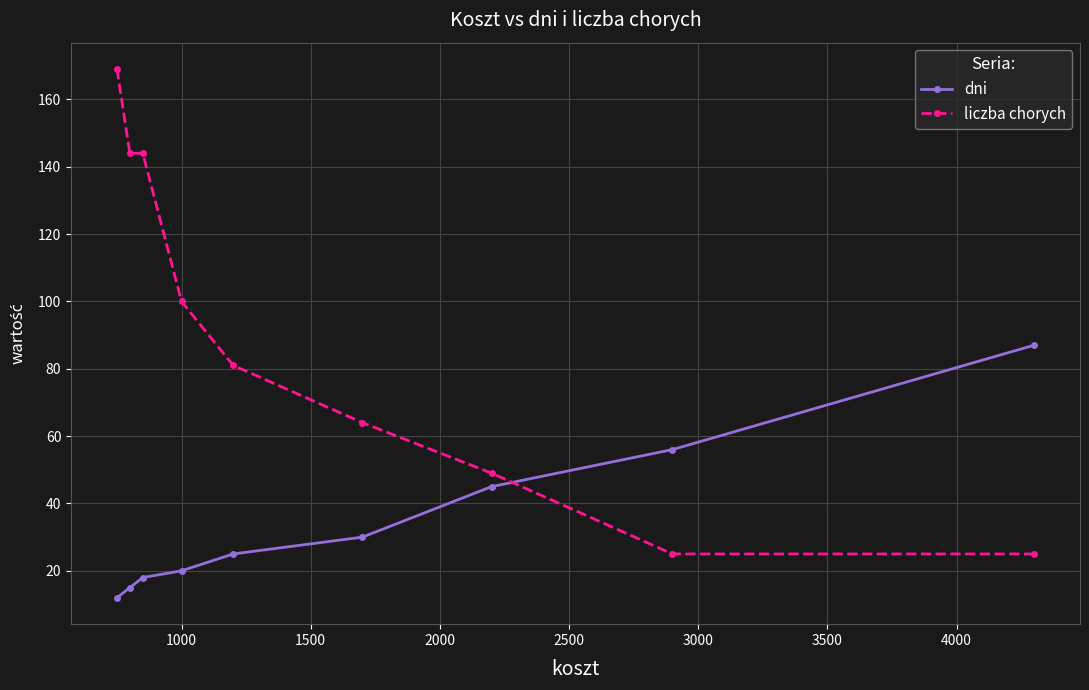

Reading left to right, extract all data points from this chart.

dni: 12	15	18	20	25	30	45	56	87
liczba chorych: 169	144	144	100	81	64	49	25	25